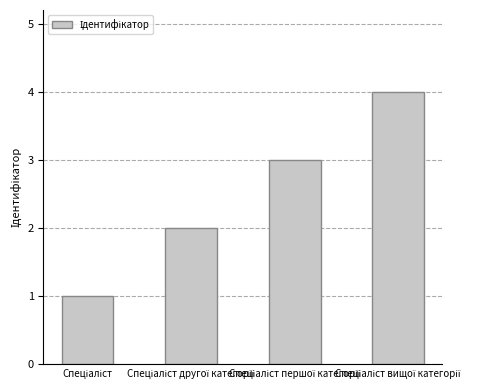

How many bars are there in total?

4